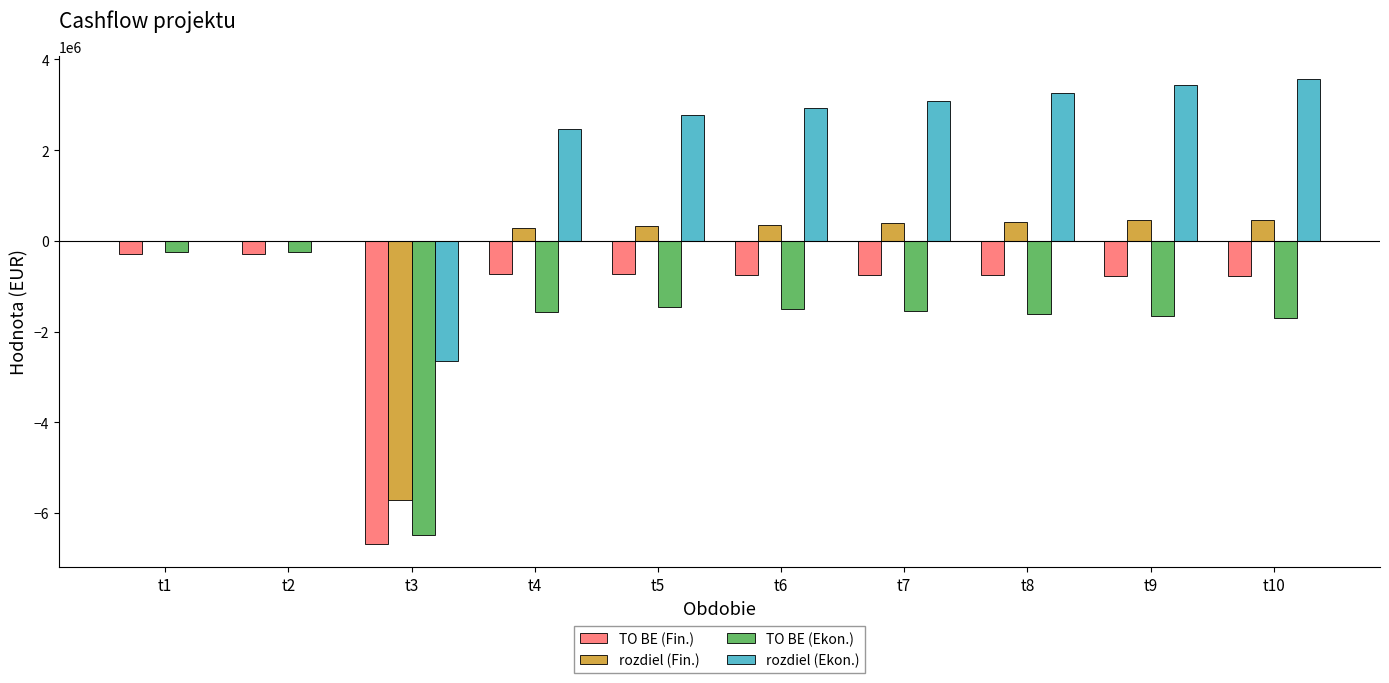

Where does the rozdiel (Fin.) series first go above 348981?

t6